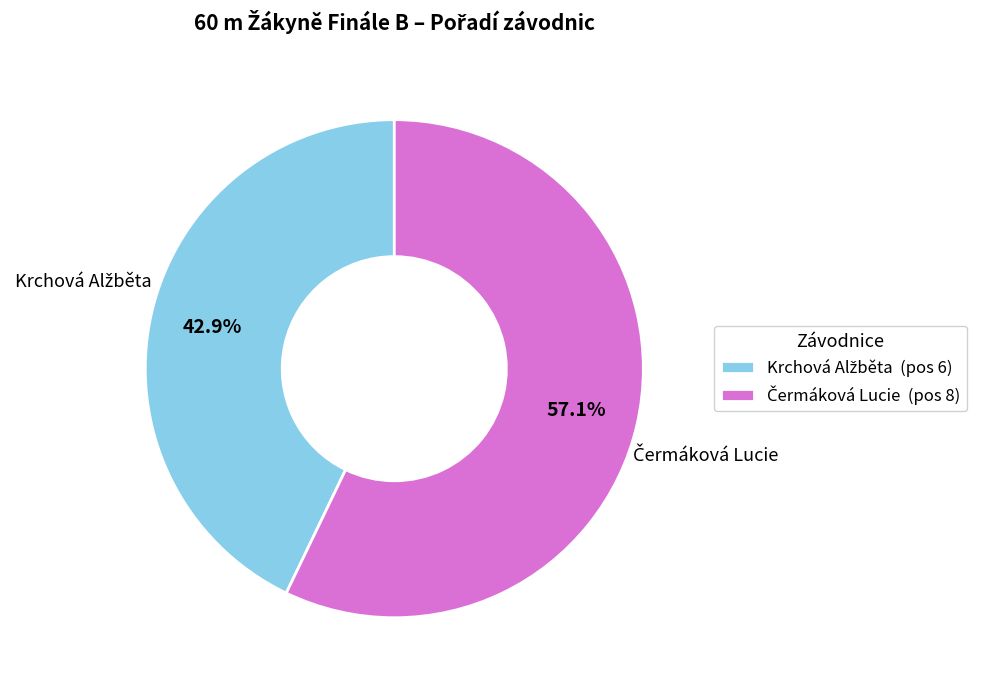

Is there a majority slice in this chart?

Yes